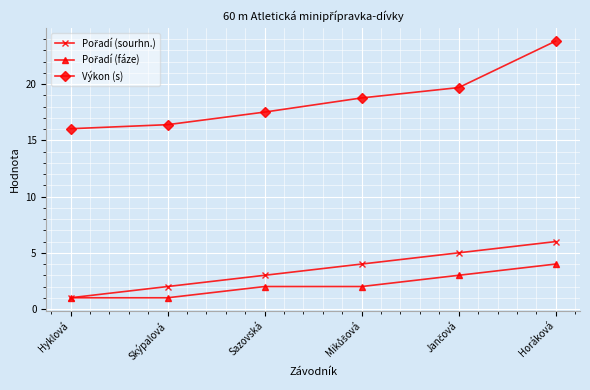

The Výkon (s) series shows 16.0 at Hyklová. True or false?

True